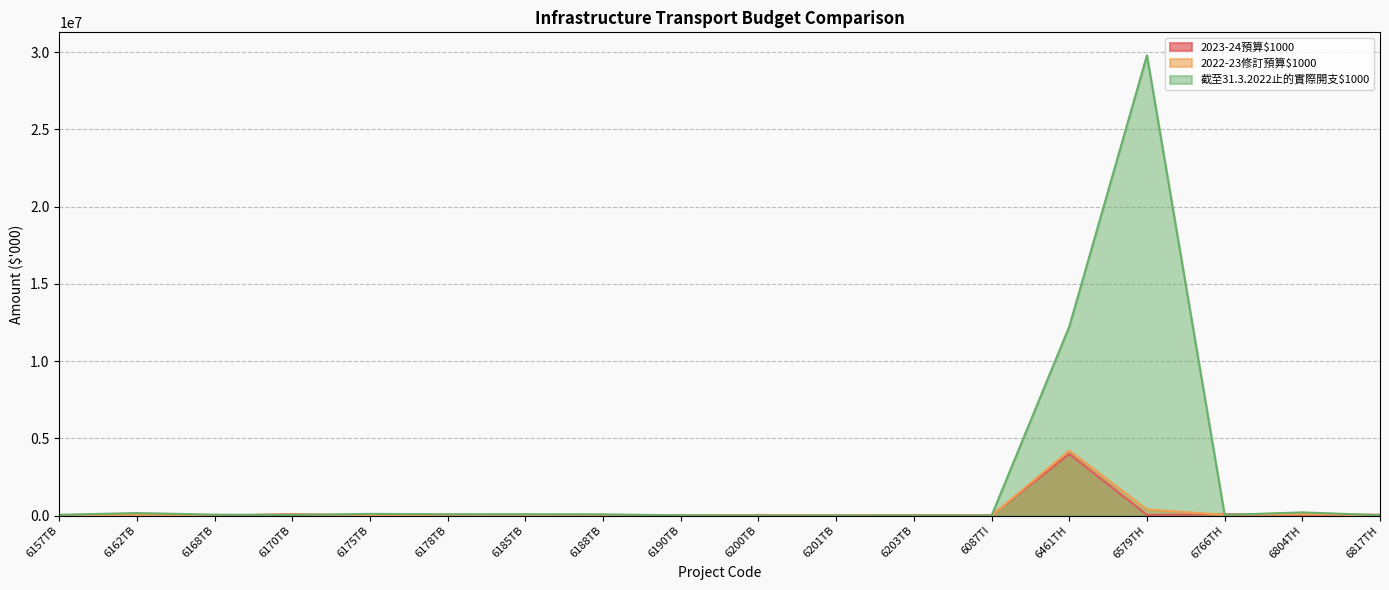

True or false: 截至31.3.2022止的實際開支$1000 and 2022-23修訂預算$1000 cross at least once.

True